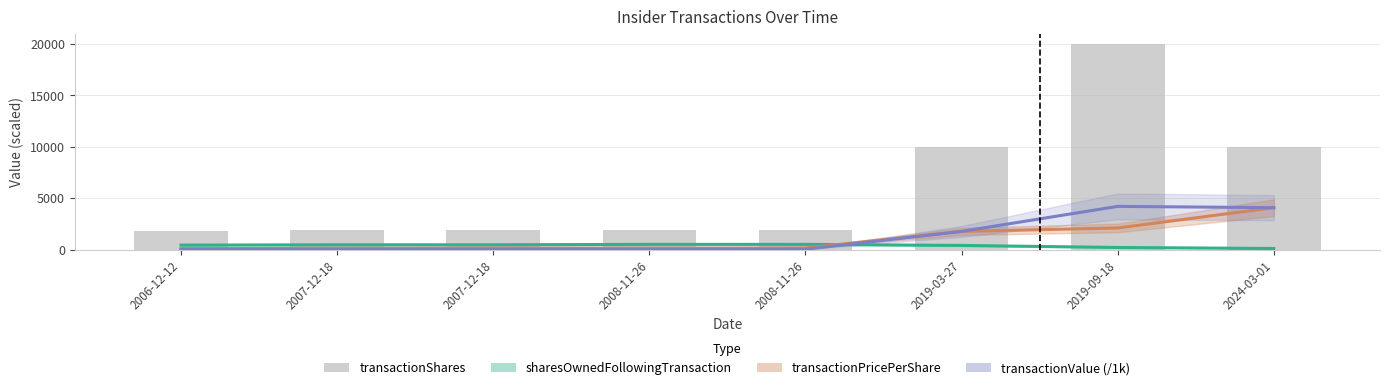

Is it true that the value at 2019-03-27 is 13951?

False